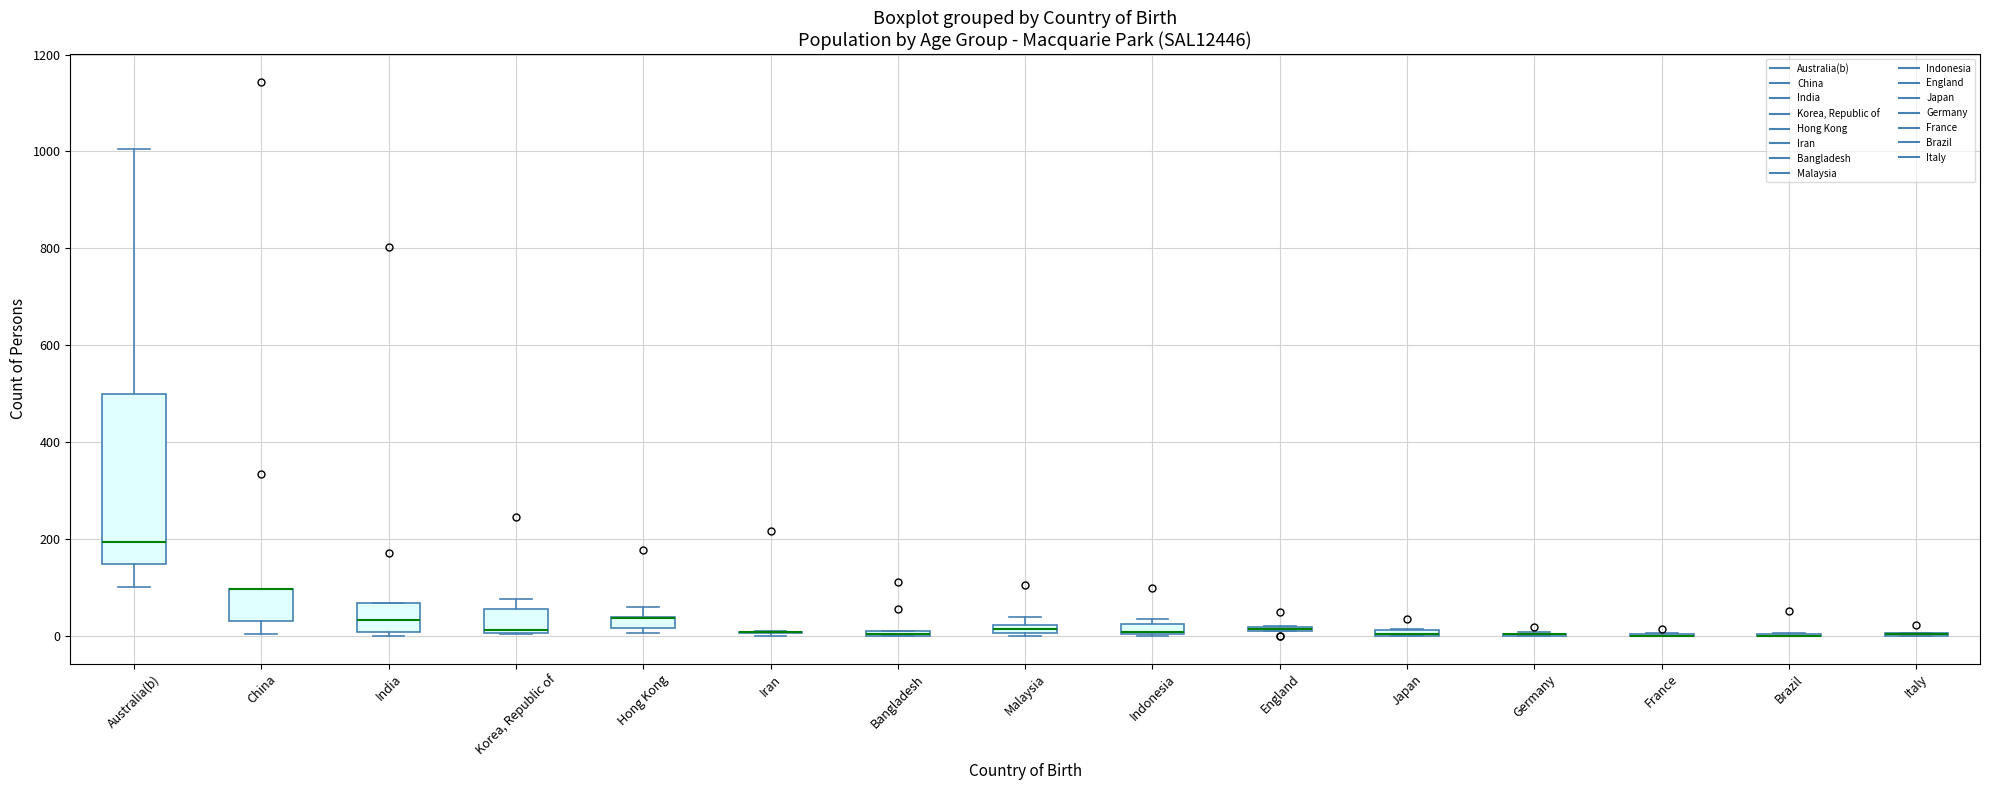

Which box is the tallest, from its lower edge to its upper edge?

Australia(b)